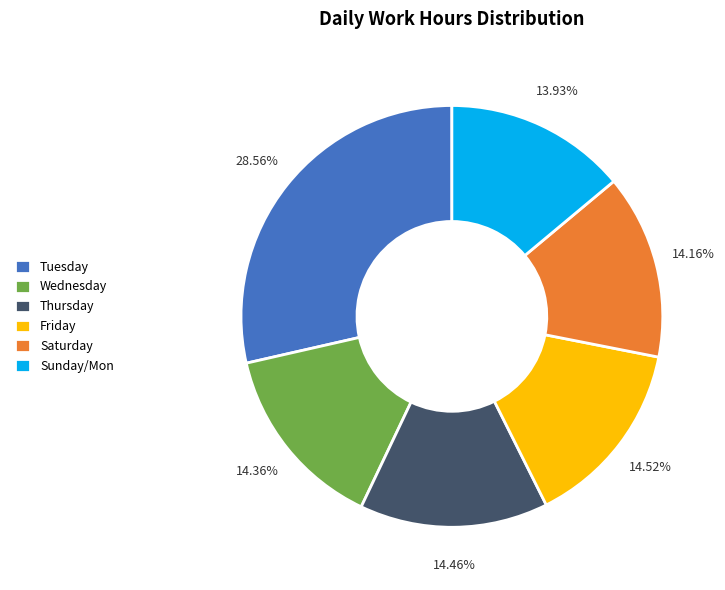

What is the ratio of the value at Thursday to the value at Tuesday?

0.5